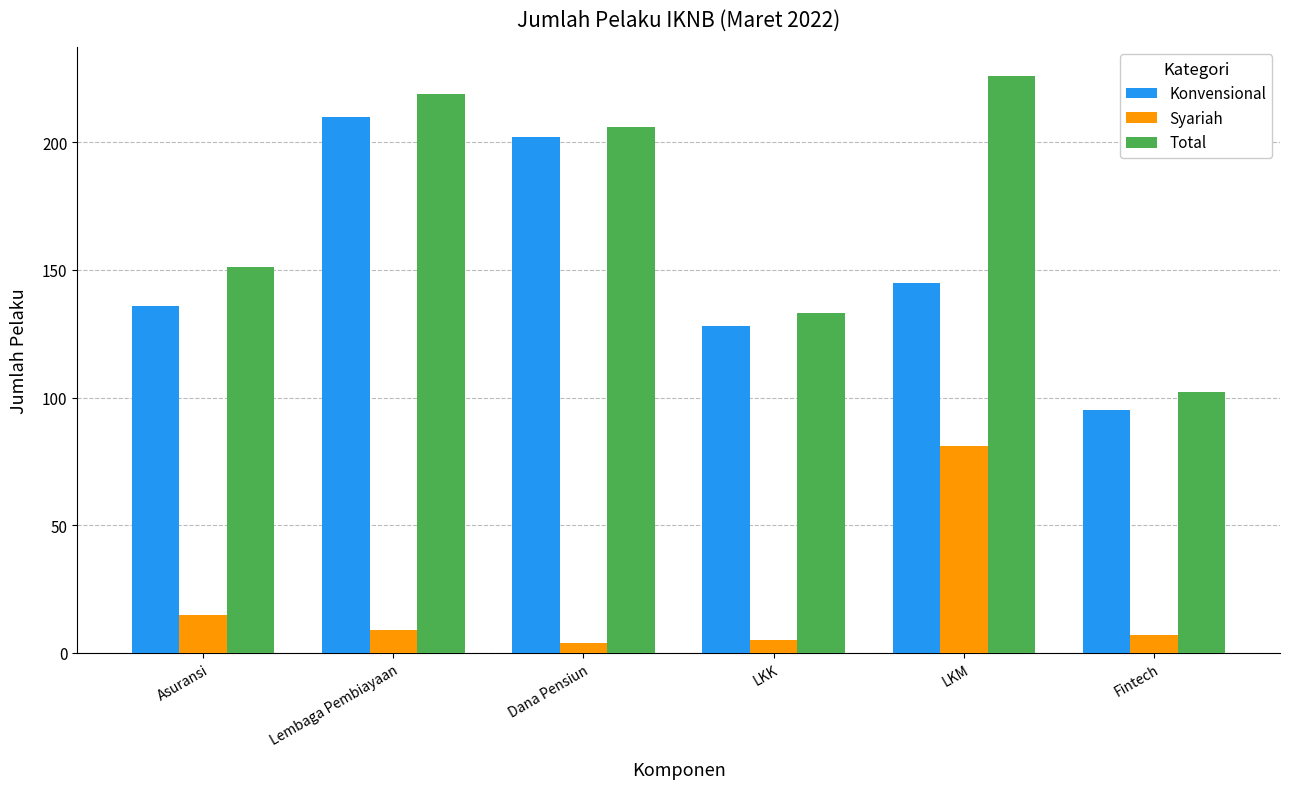

At which category is the sum across all series the highest?

LKM